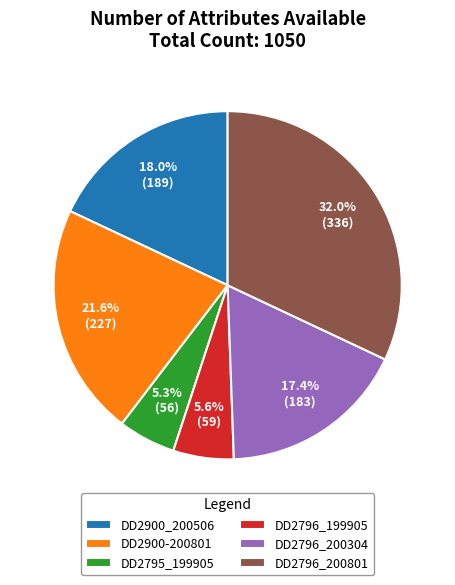

How many segments does this pie chart have?

6